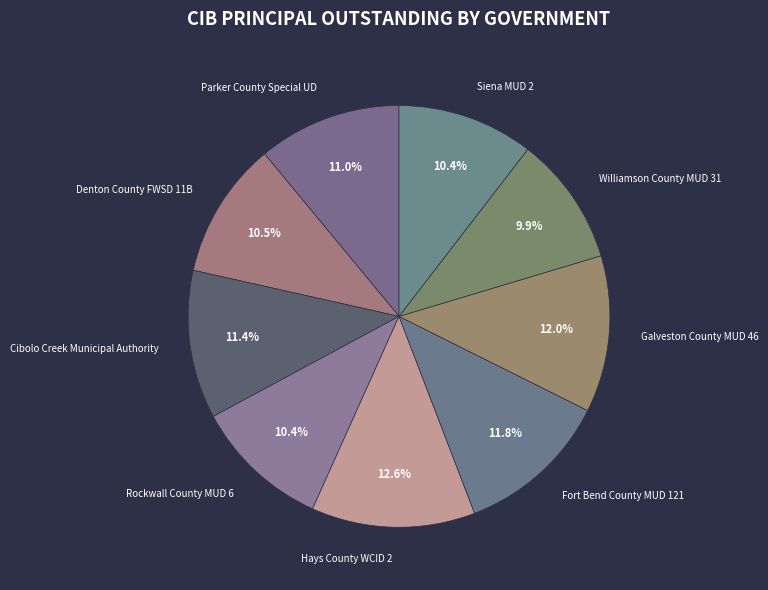

What portion of the pie excludes Fort Bend County MUD 121?

88.2%